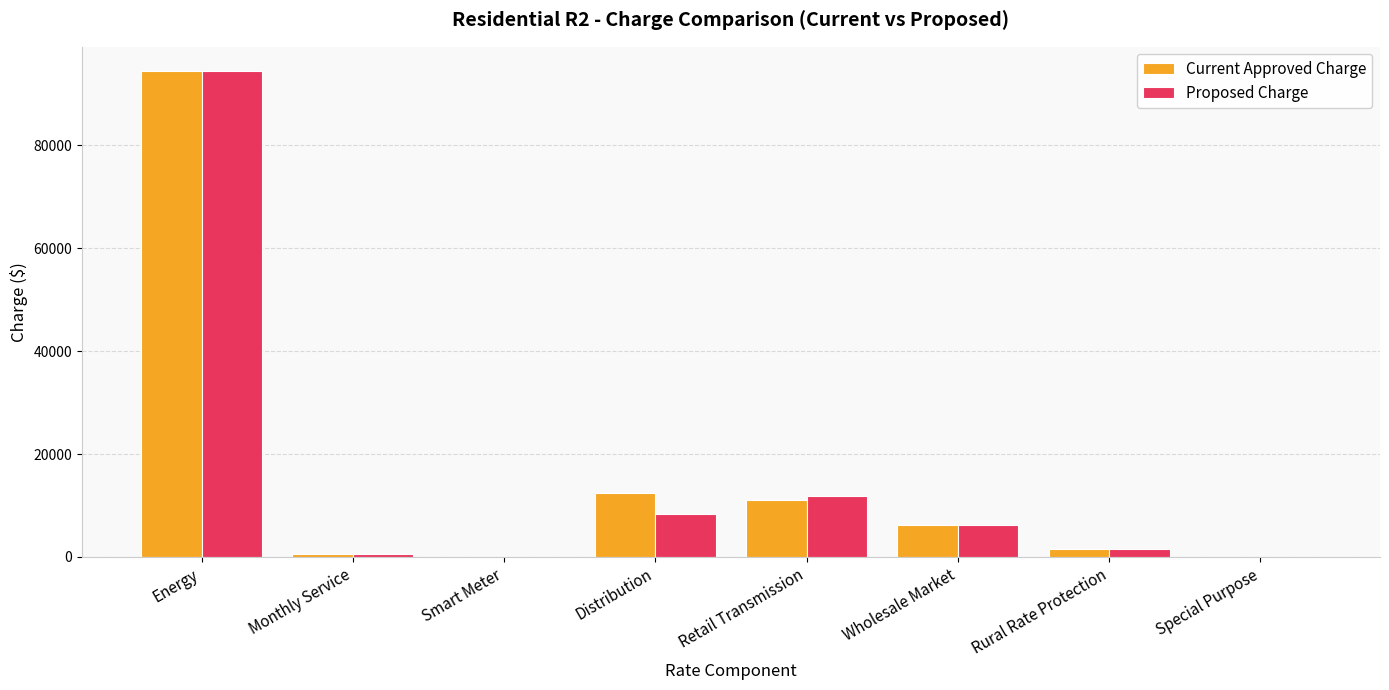

At which label does Current Approved Charge reach its peak?

Energy